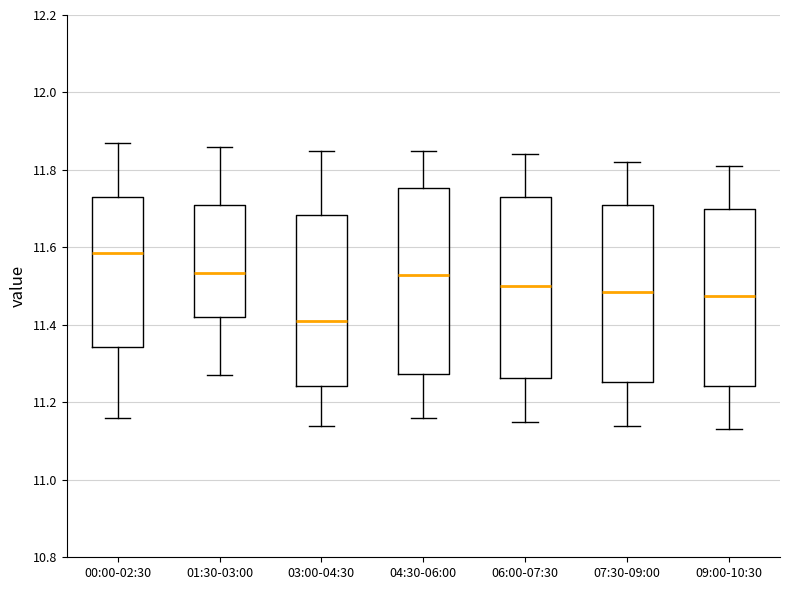

Where does the lower whisker of the box for 04:30-06:00 end on the y-axis? The values are not printed on the chart, so give them approximately, as read against the axis.

11.16